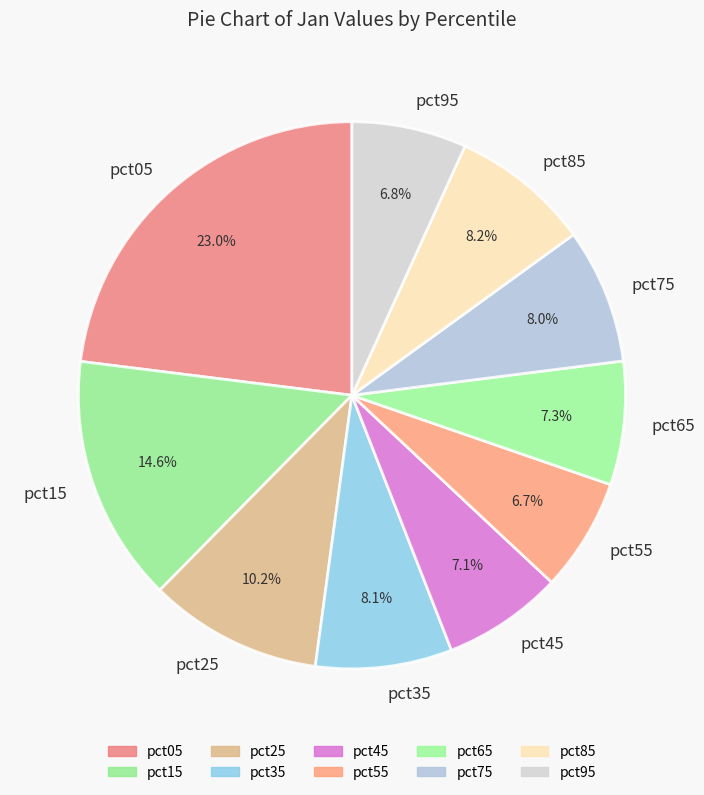

Is pct65 the majority of the pie?

No